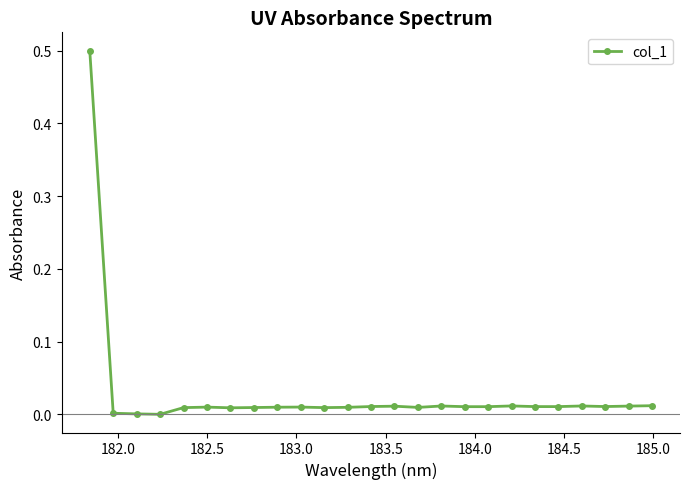

What is the maximum value shown in the chart?

0.5